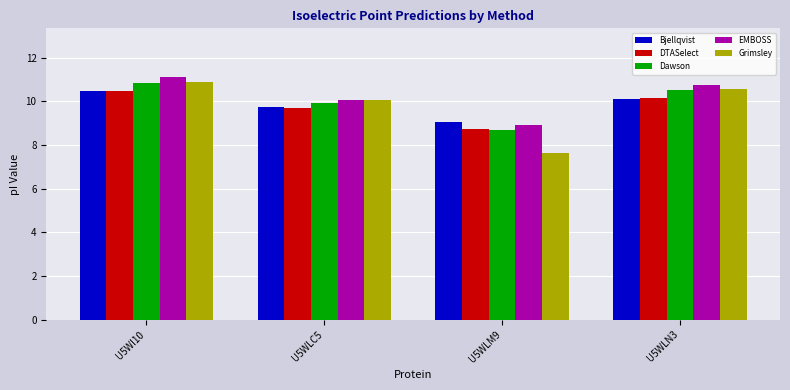

What is the approximate value of Bjellqvist at U5WLM9?

9.1